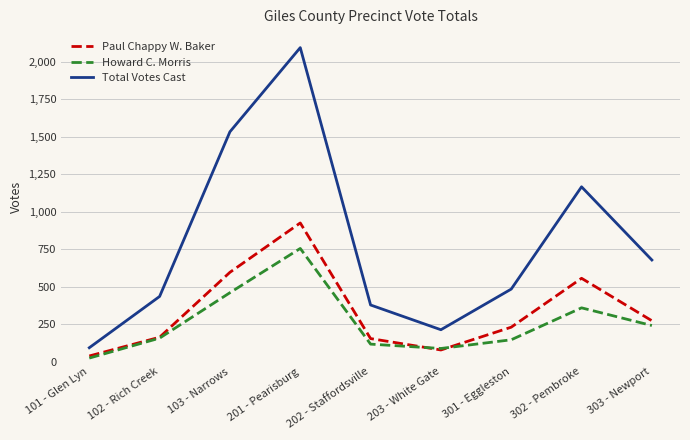

Is this an area chart (filled region under the line)?

No